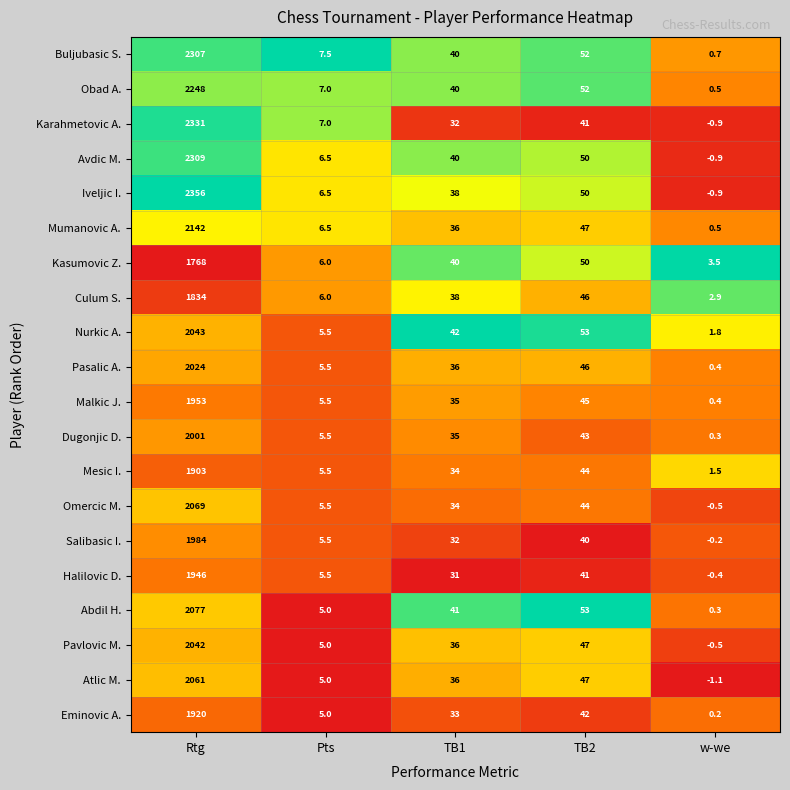

What is the average value of the Nurkic A. series?

429.1